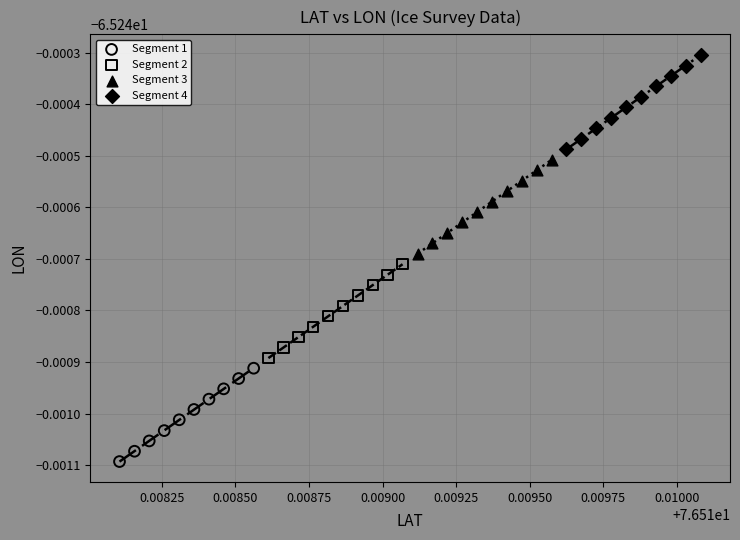

Which series contains the highest Y value?

Segment 4